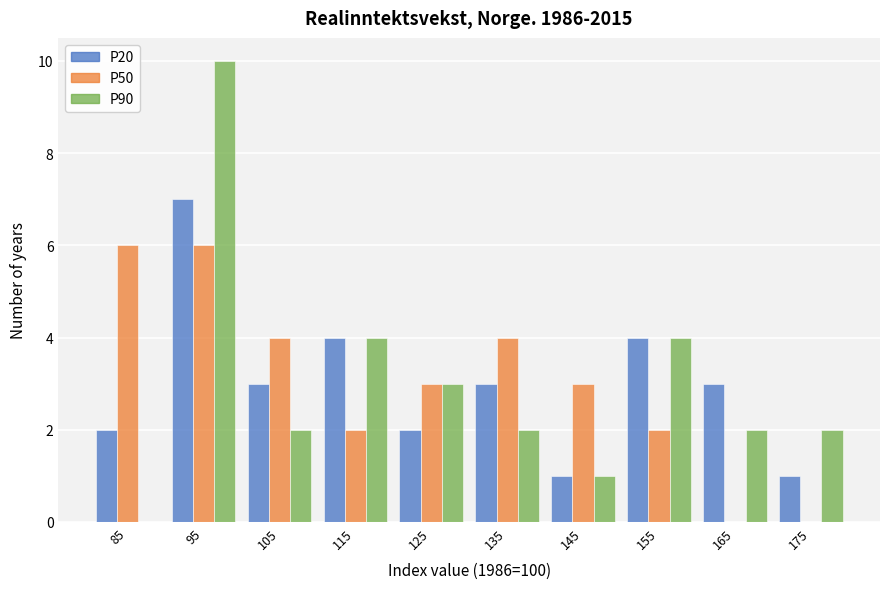

Reading left to right, what are all the values shown in this chart?

P20: 85=2	95=7	105=3	115=4	125=2	135=3	145=1	155=4	165=3	175=1
P50: 85=6	95=6	105=4	115=2	125=3	135=4	145=3	155=2	165=0	175=0
P90: 85=0	95=10	105=2	115=4	125=3	135=2	145=1	155=4	165=2	175=2